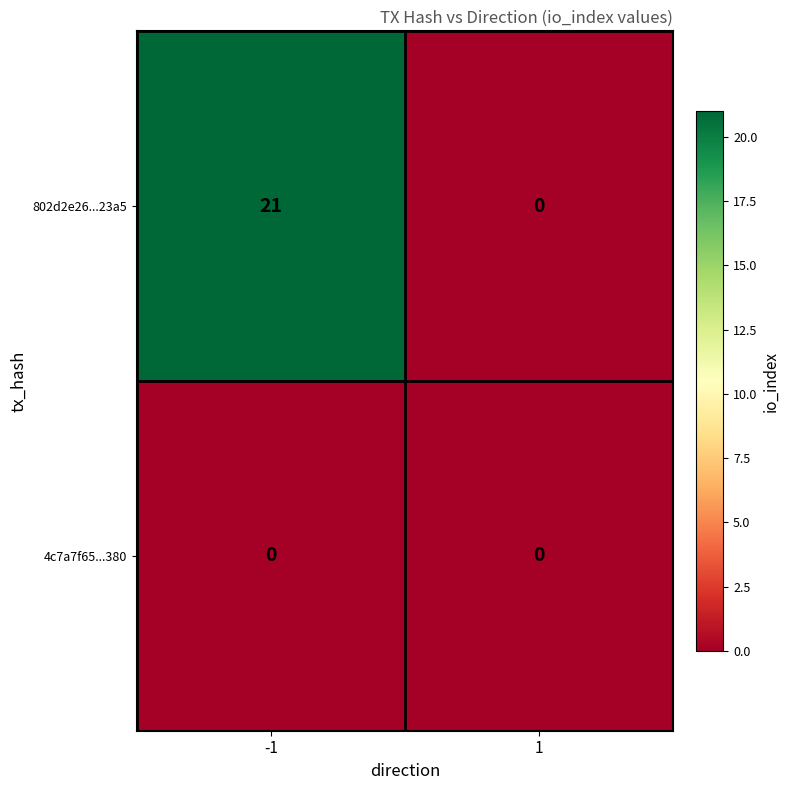

True or false: 4c7a7f65...380 has a value of 0 at -1.

True